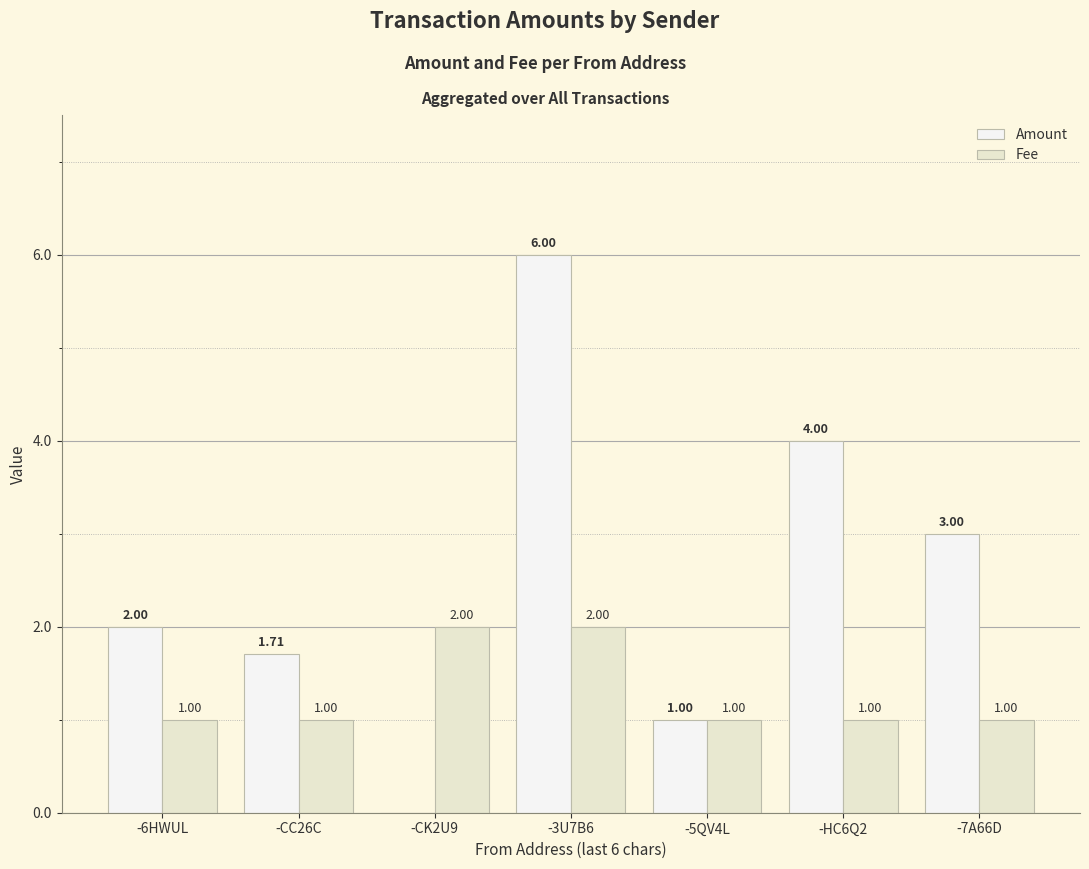

How many positive values does the Amount series have?

6